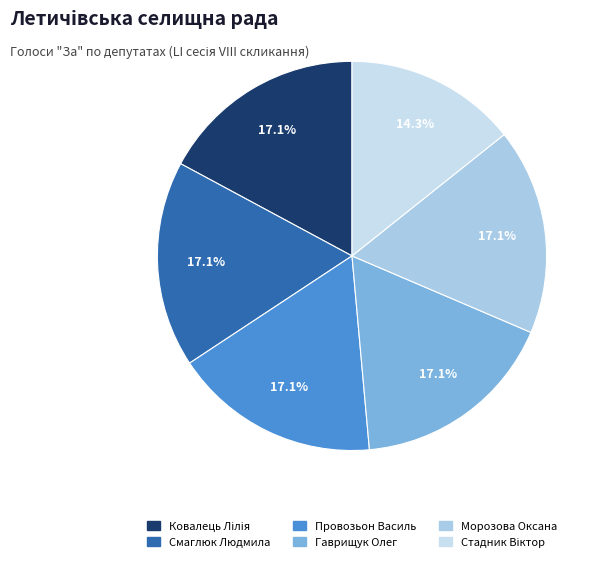

Count the number of slices in the pie.

6